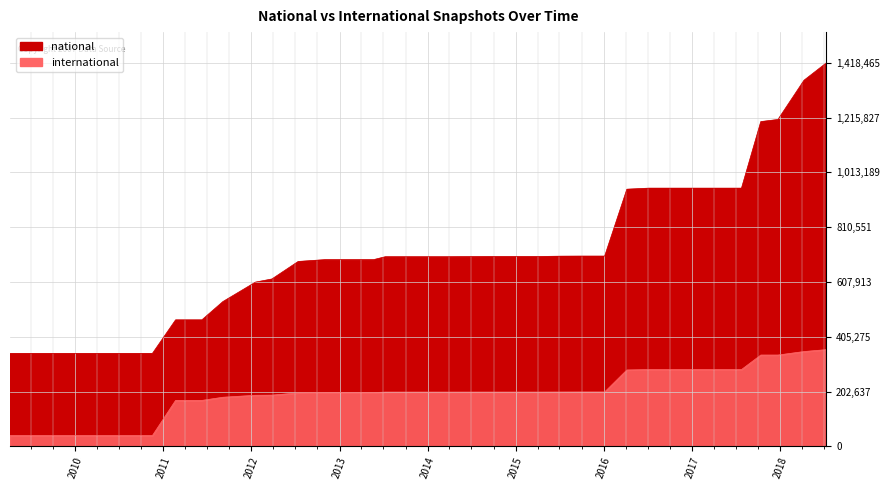

Reading left to right, list all the values displayed in this chart.

national: 343681	343681	343681	343681	343681	343681	343681	467717	467717	535306	607266	618877	683676	690356	690356	690356	690356	701205	701205	701205	701205	702013	702058	702101	703220	703515	703515	950935	954815	954815	954815	954815	954815	1201036	1208780	1353997	1418465
international: 39709	39709	39709	39709	39709	39709	39709	169743	169743	181428	188733	189240	197643	198658	198658	198658	198658	200562	200562	200562	200562	200601	200601	200602	200776	200953	200953	282309	283841	283841	283841	283841	283841	337506	337506	350484	357563